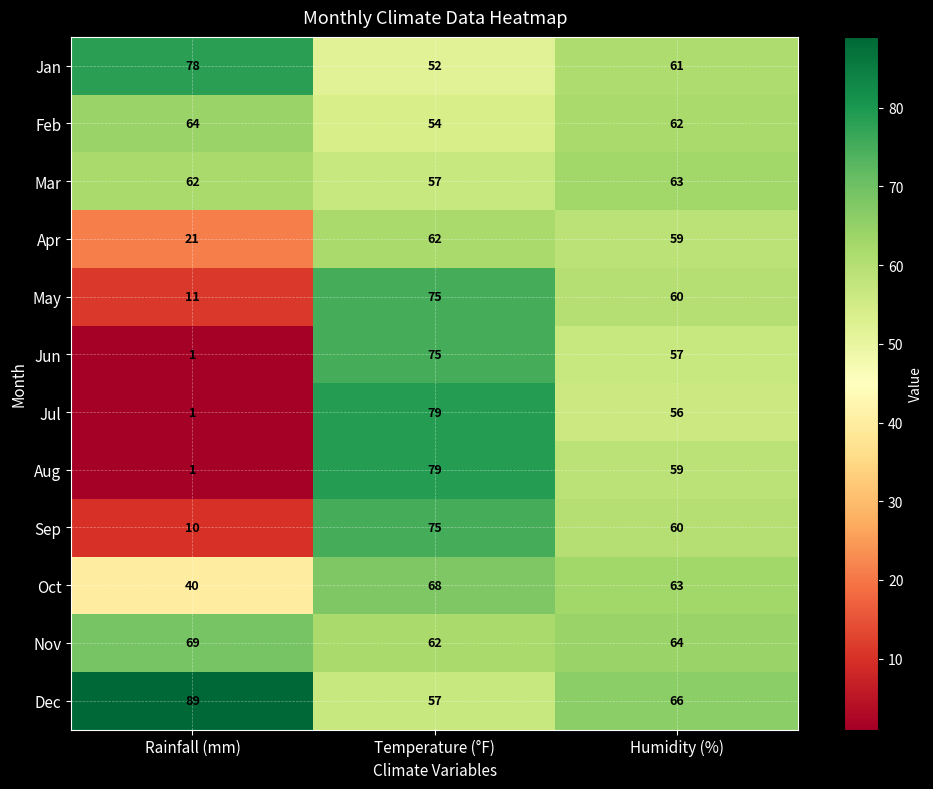

What is the total value across all series at Humidity (%)?

730